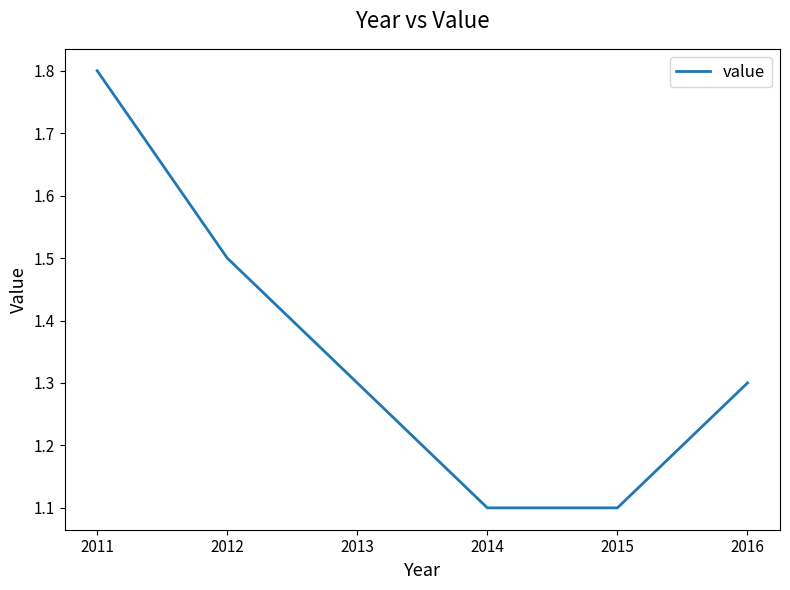

How many values are between 1 and 2?

6